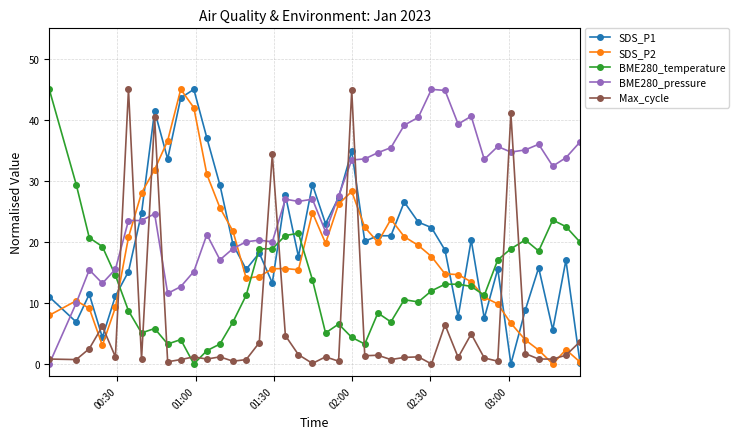

True or false: BME280_pressure and Max_cycle intersect in this chart.

True